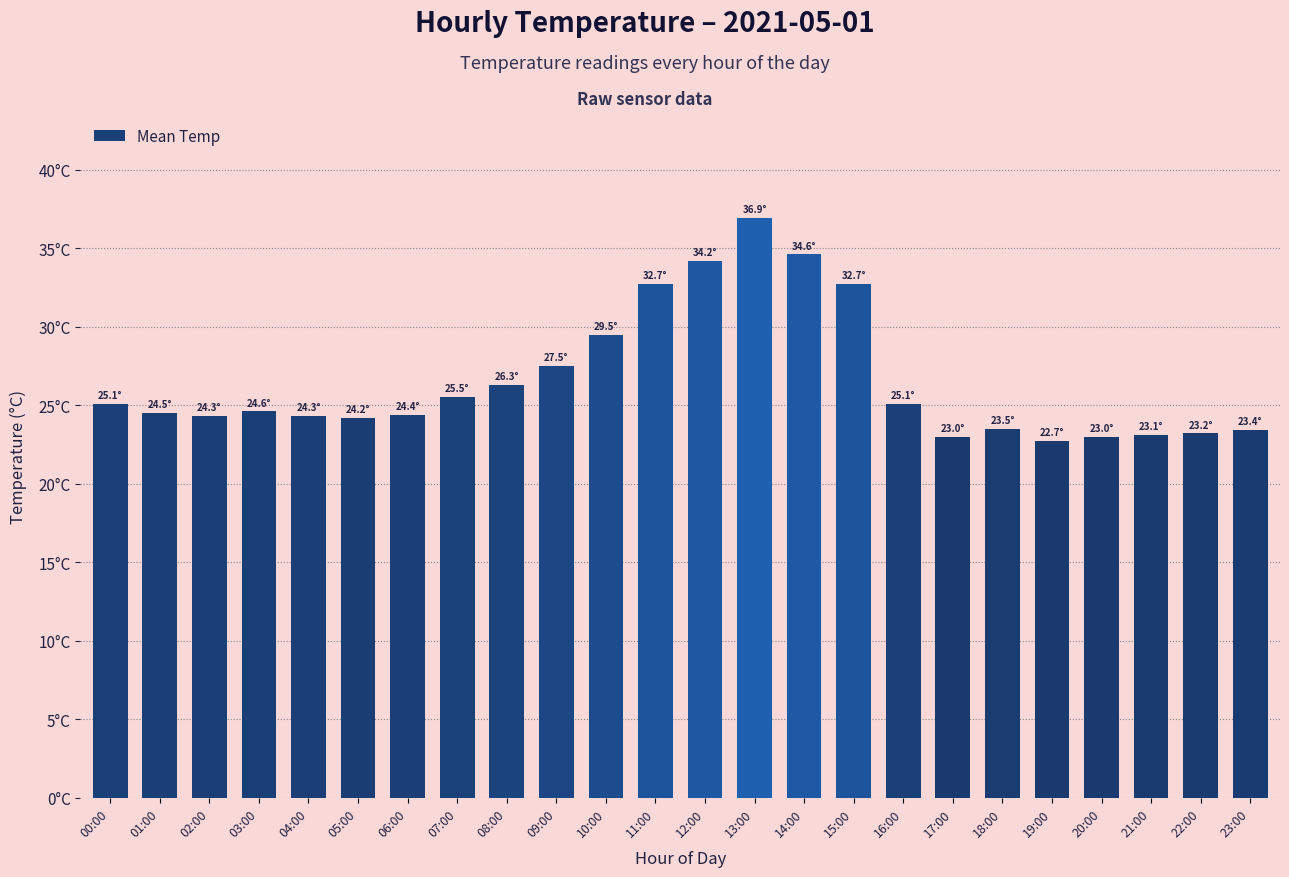

Are the bars grouped side by side (vs. stacked)?

No